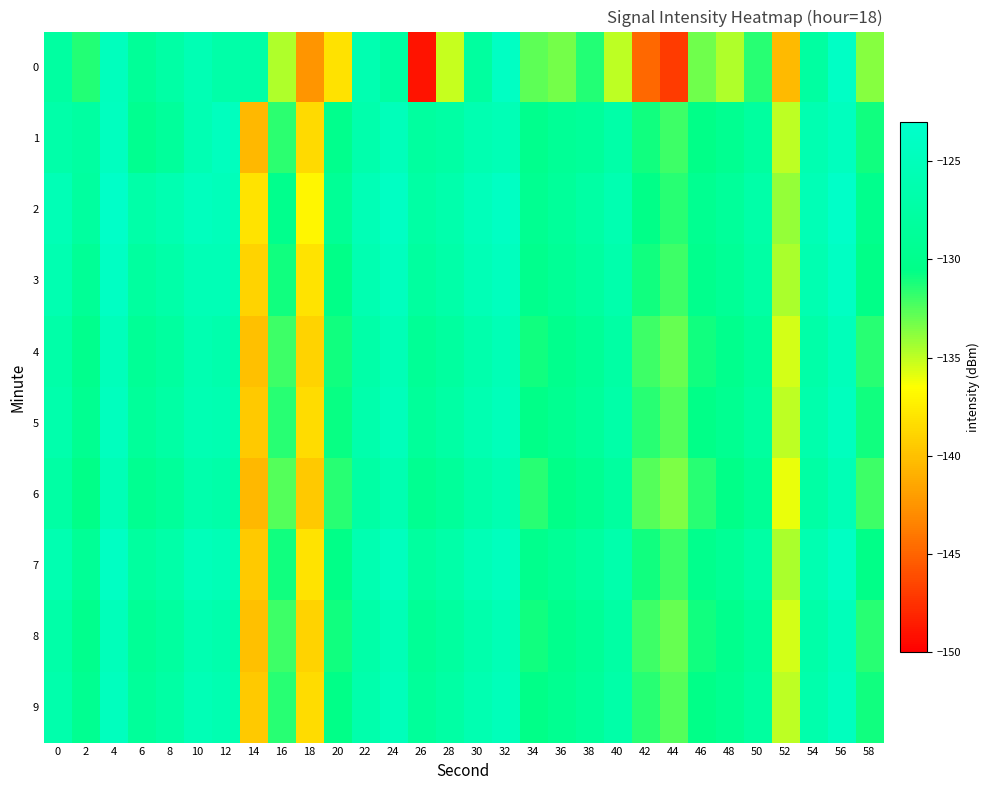

Which series has the largest total across all categories?

2